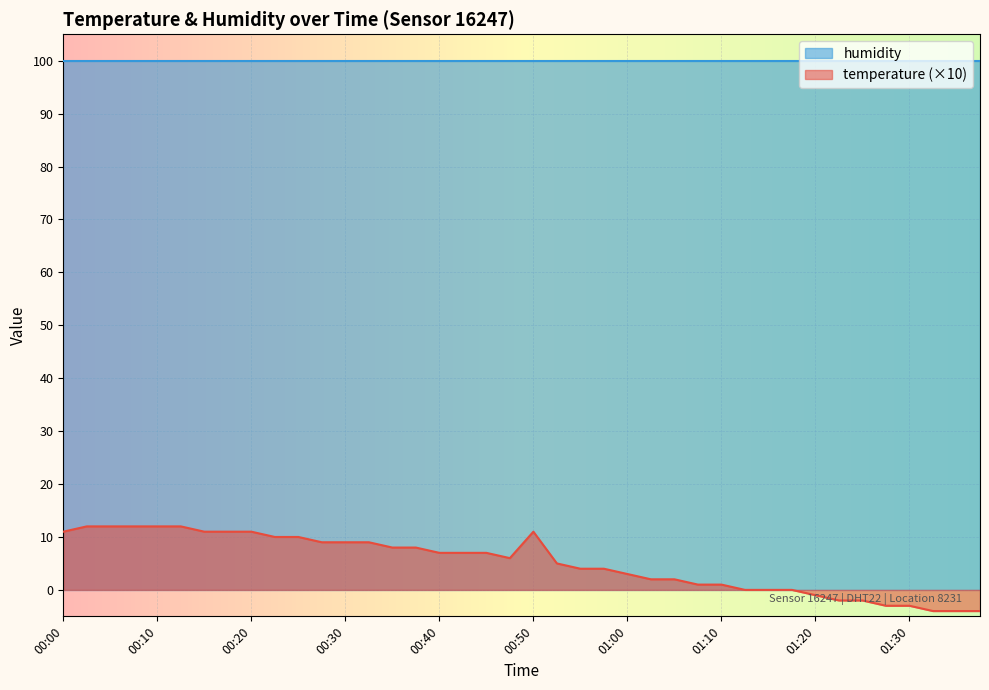

What is the difference between the maximum and minimum values?

16